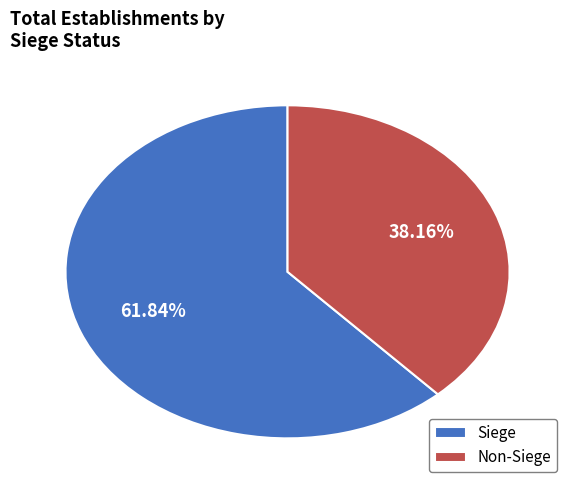

Do Non-Siege and Siege together represent more than half of the pie?

Yes